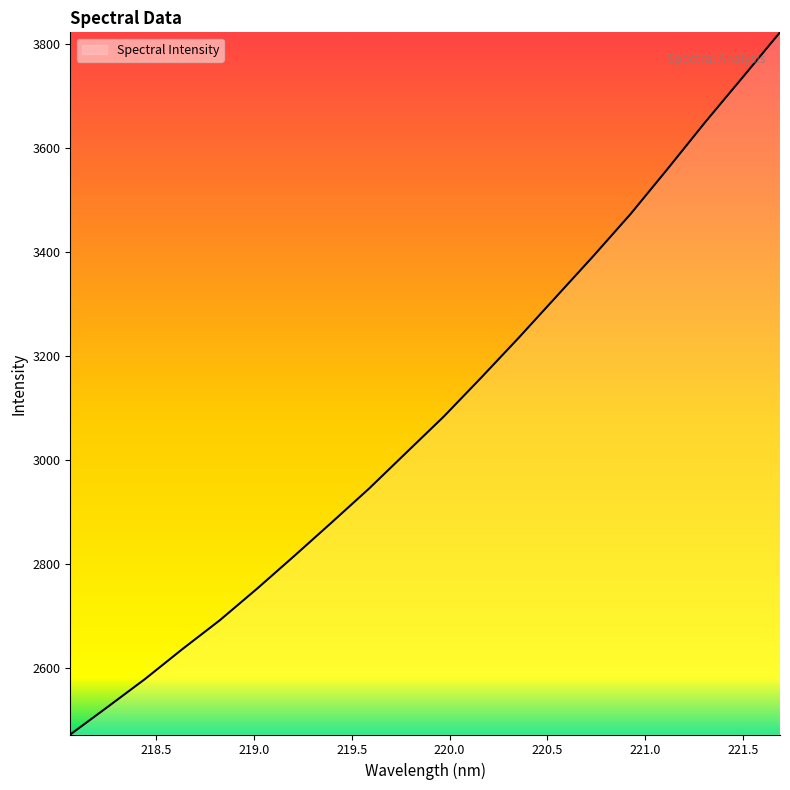

Reading left to right, transcribe all the data shown in this chart.

2472.2	2525.3	2579.0	2636.6	2692.0	2753.0	2816.2	2880.6	2945.8	3015.2	3084.4	3159.2	3235.5	3314.2	3392.9	3474.0	3561.6	3650.8	3736.8	3823.4